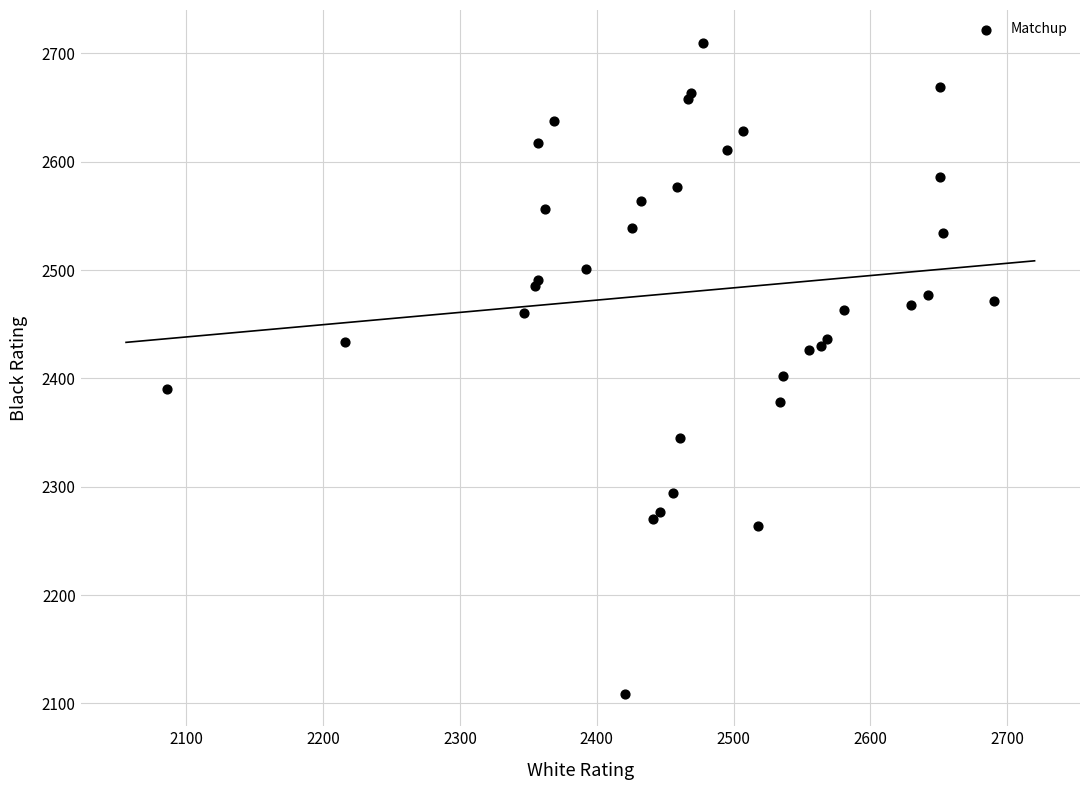

What Y value in the scatter plot is closest to 2409?

2402